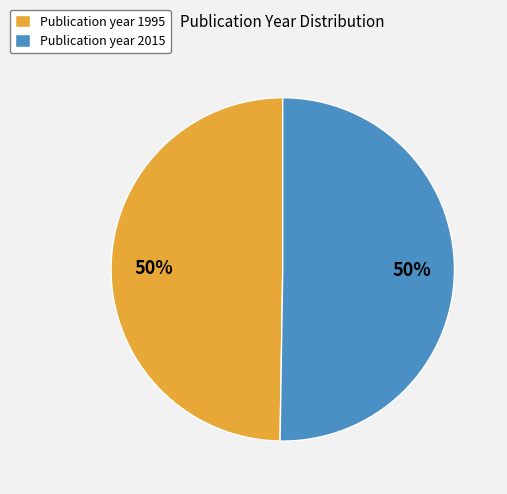

To the nearest percent, what is the combined percentage of Publication year 2015 and Publication year 1995?

100%